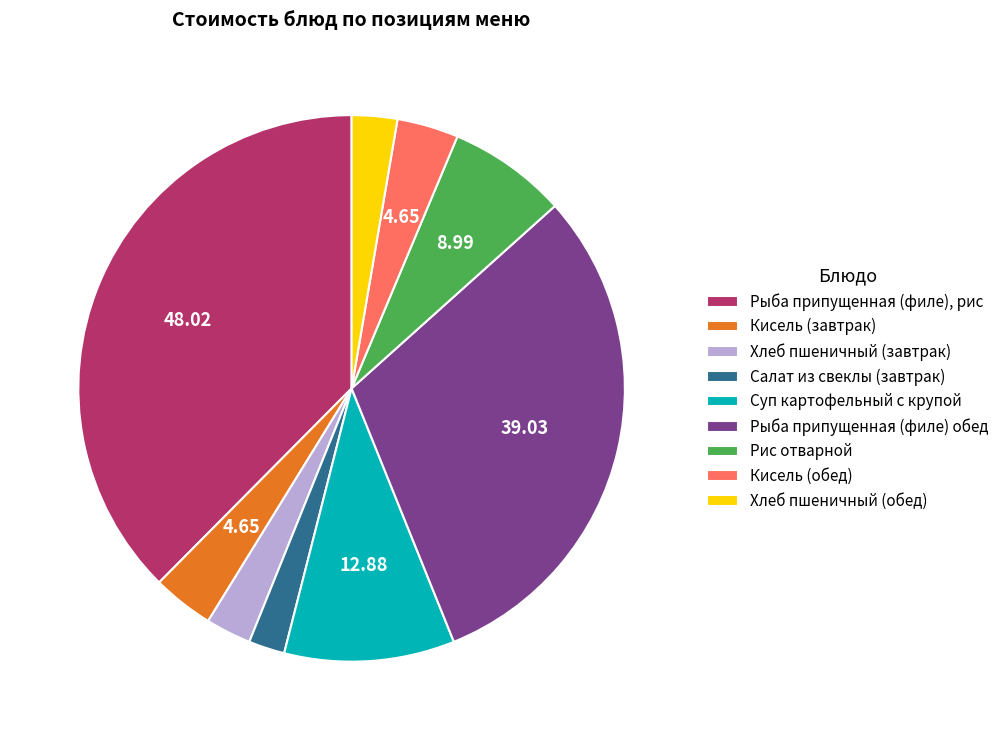

Is the sum of Рис отварной and Кисель (завтрак) greater than half?

No